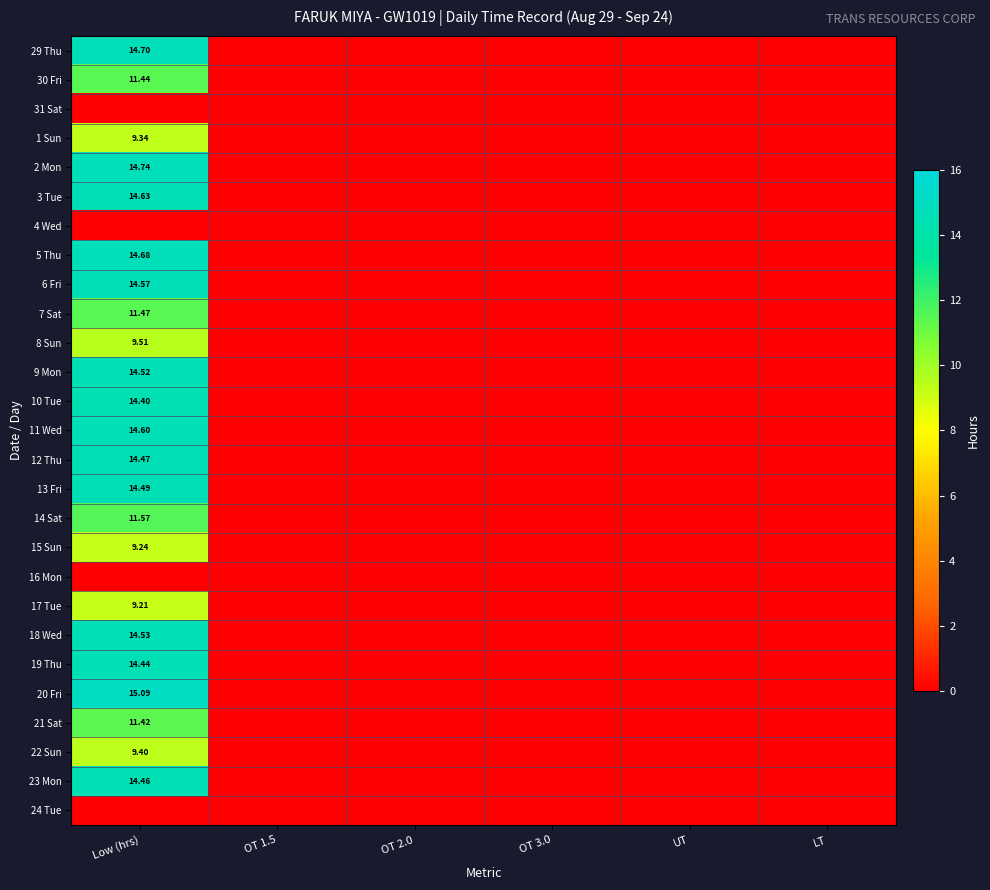

How many data points in 12 Thu are above 0?

1